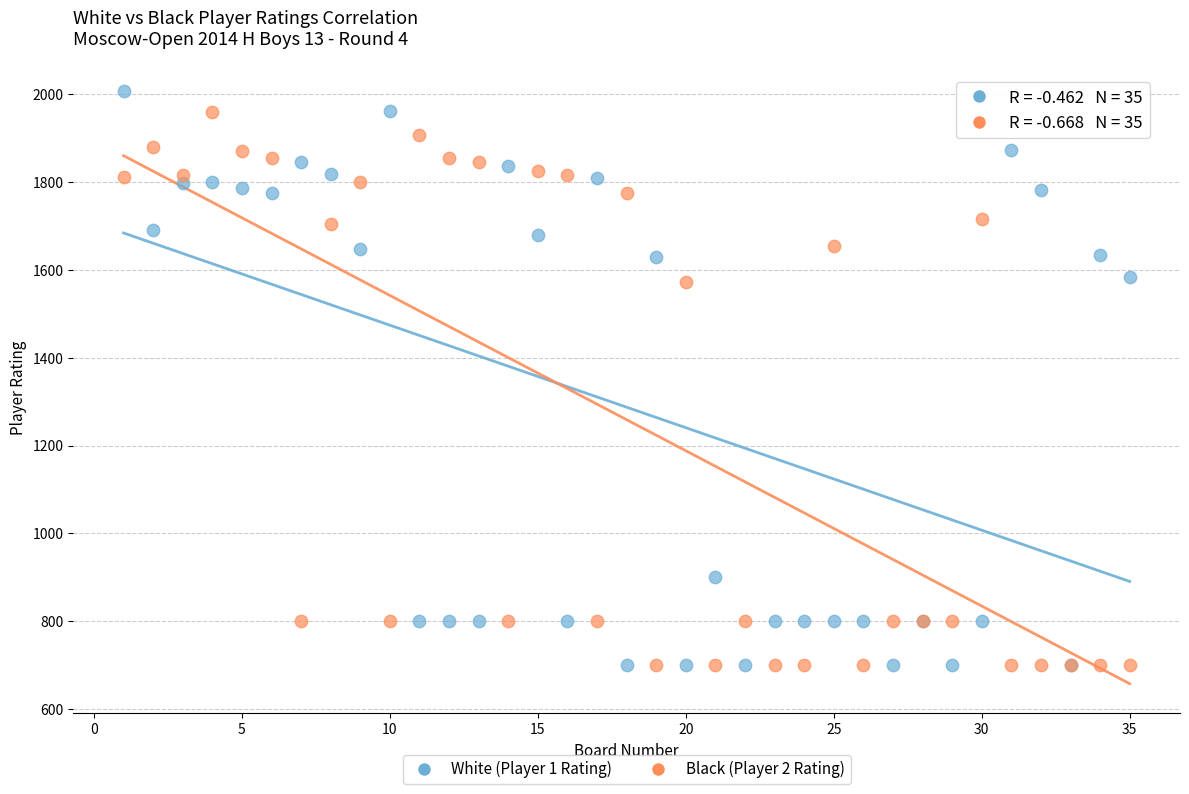

What is the X range (max minus min) for the scatter plot?

34